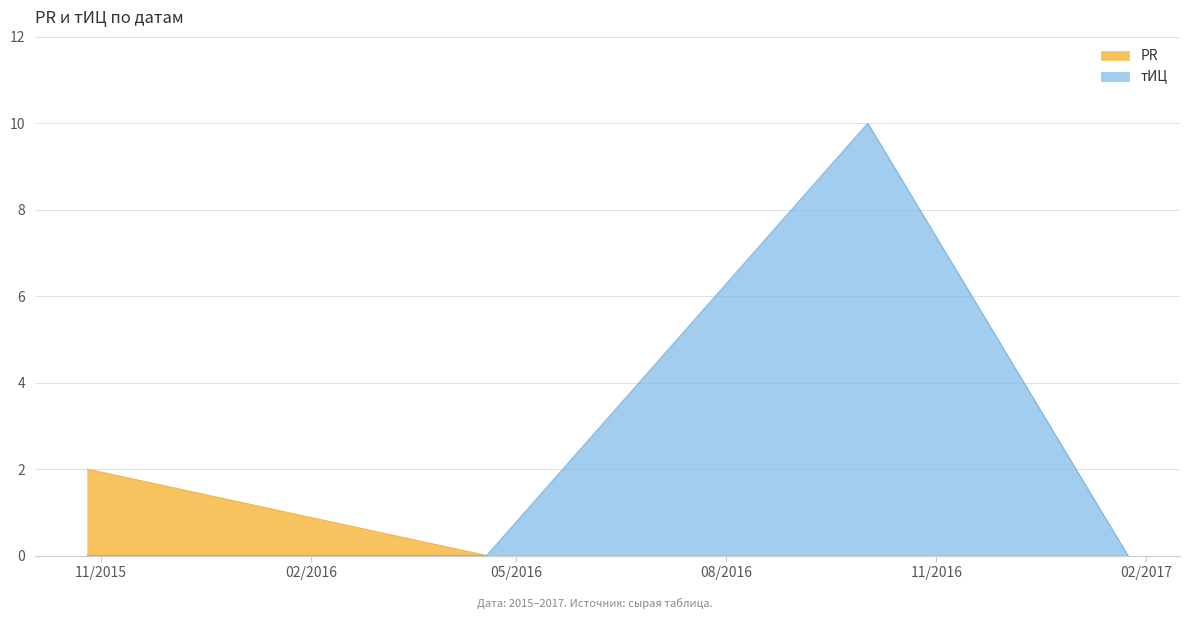

At how many categories does at least one series exceed 1?

2